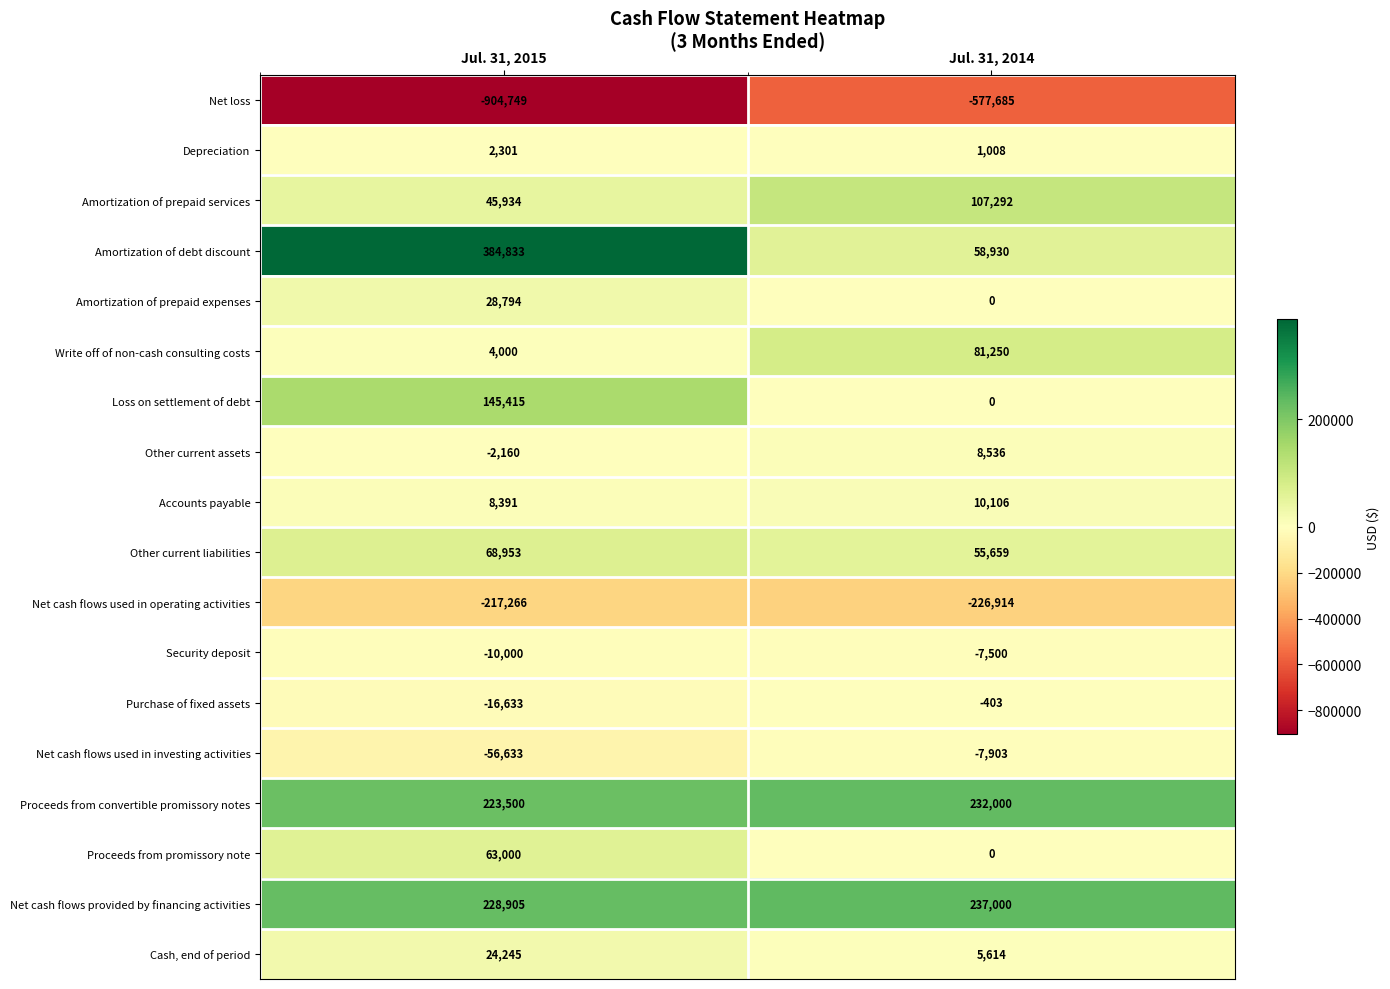

At which category is the sum across all series the highest?

Jul. 31, 2015